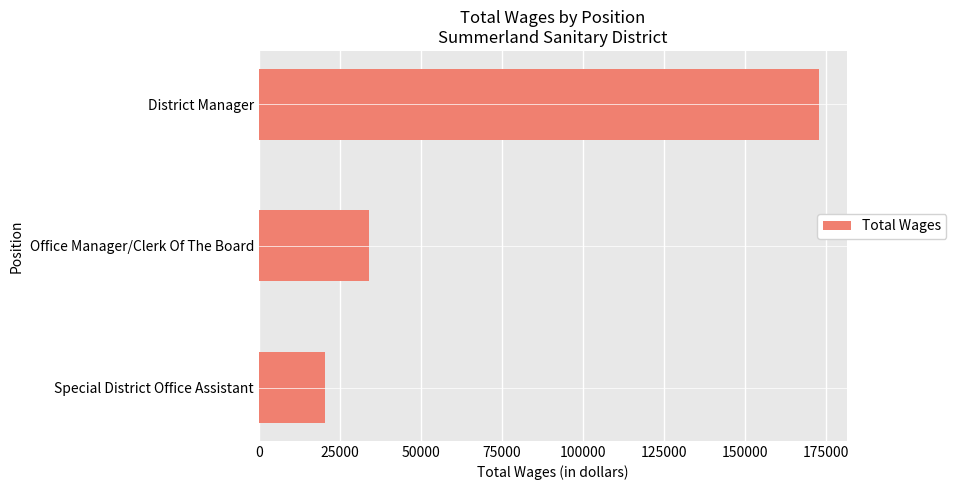

Reading bottom to top, transcribe all the data shown in this chart.

20289	34020	173050